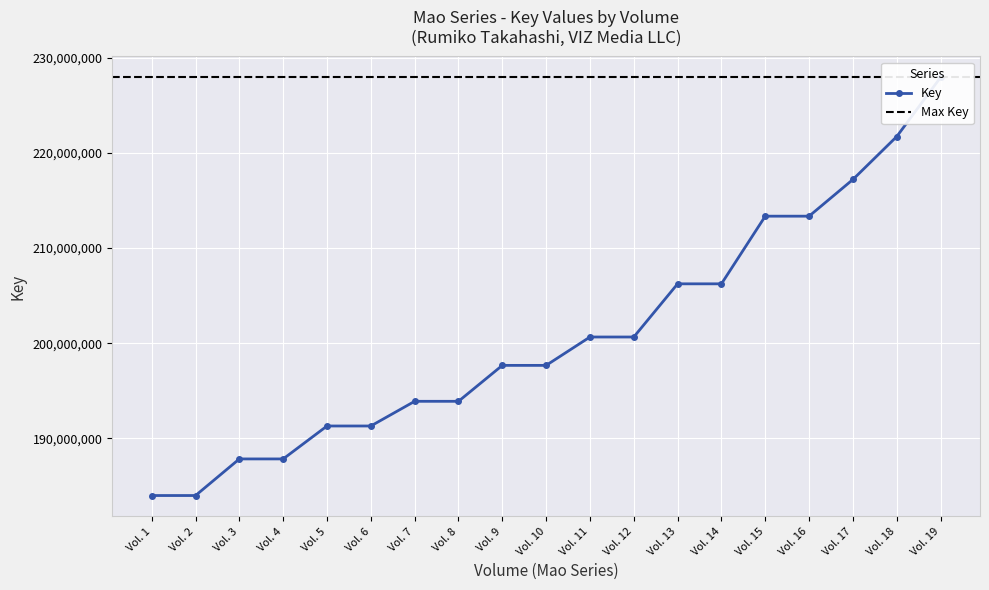

The value at Vol. 8 is 328925563. True or false?

False